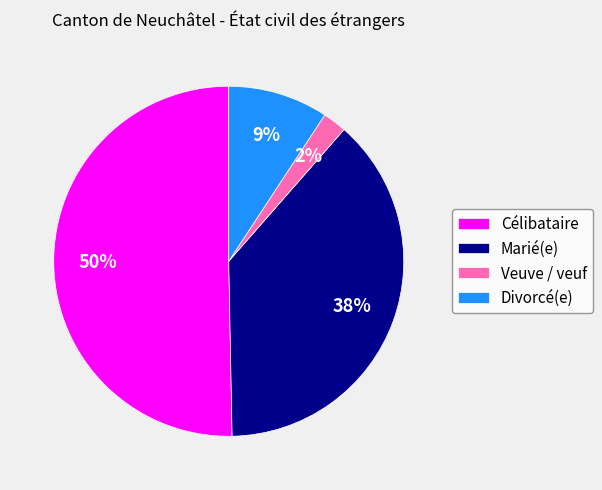

How many segments does this pie chart have?

4